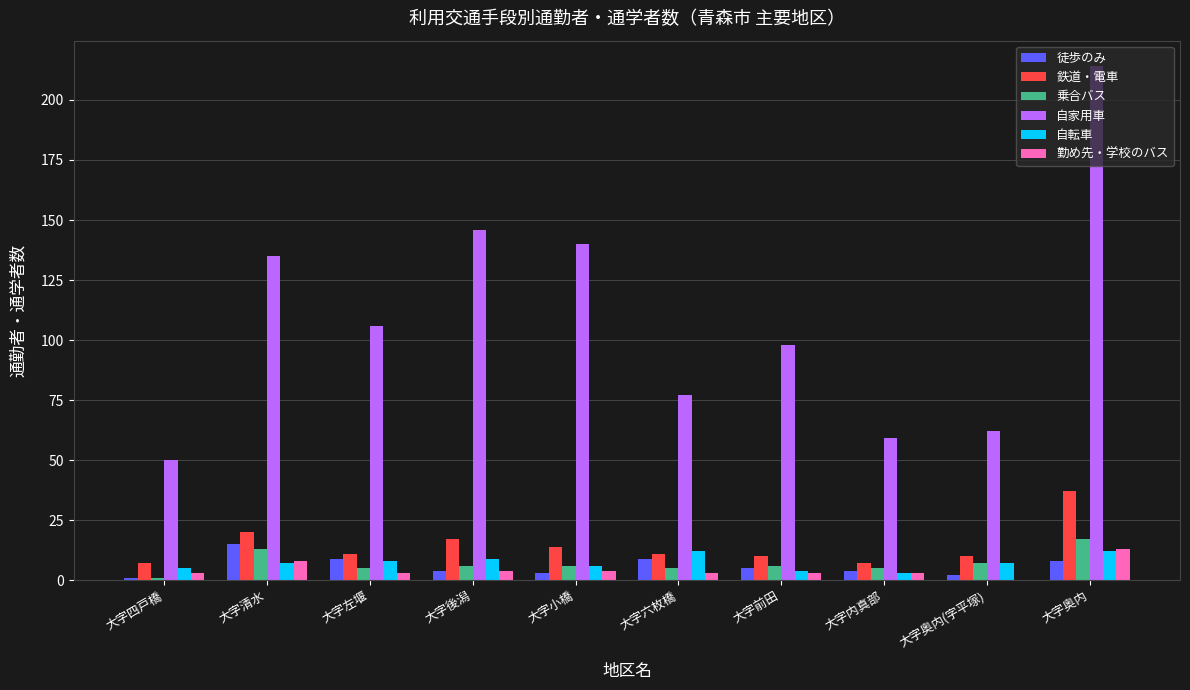

What is the total value across all series at 大字内真部?

81